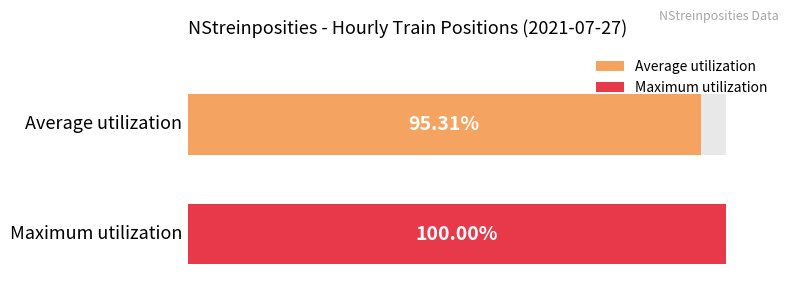

Are the bars grouped side by side (vs. stacked)?

No